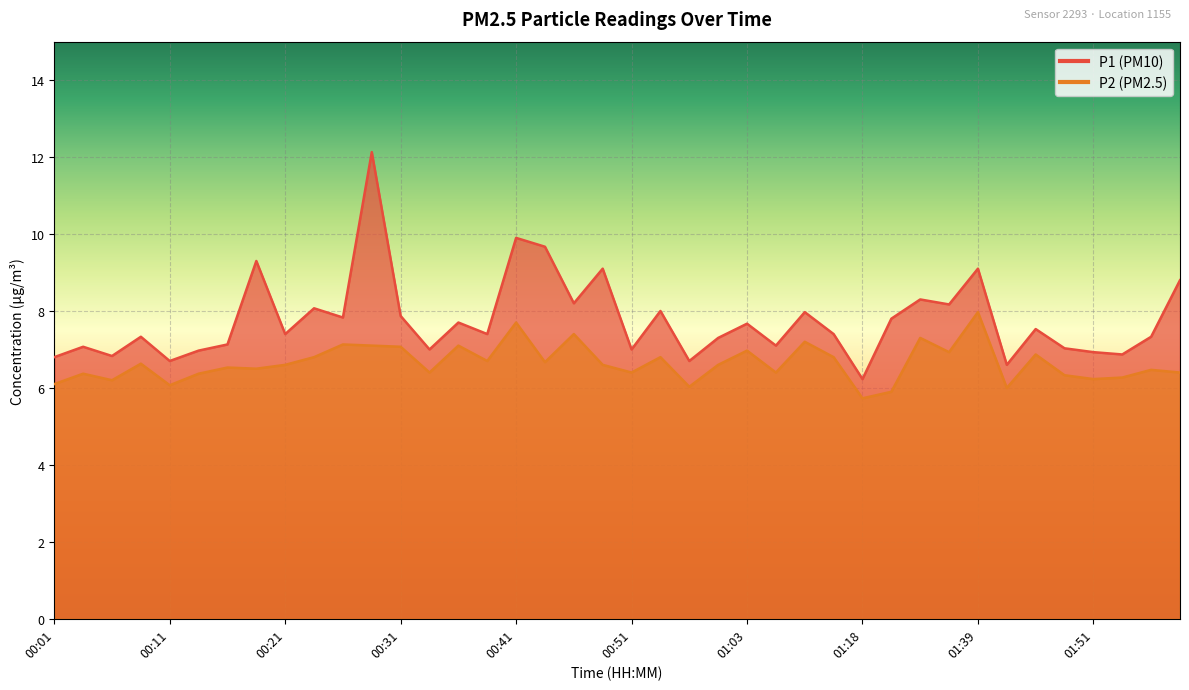

Which category has the lowest value in the P2 series?

01:18